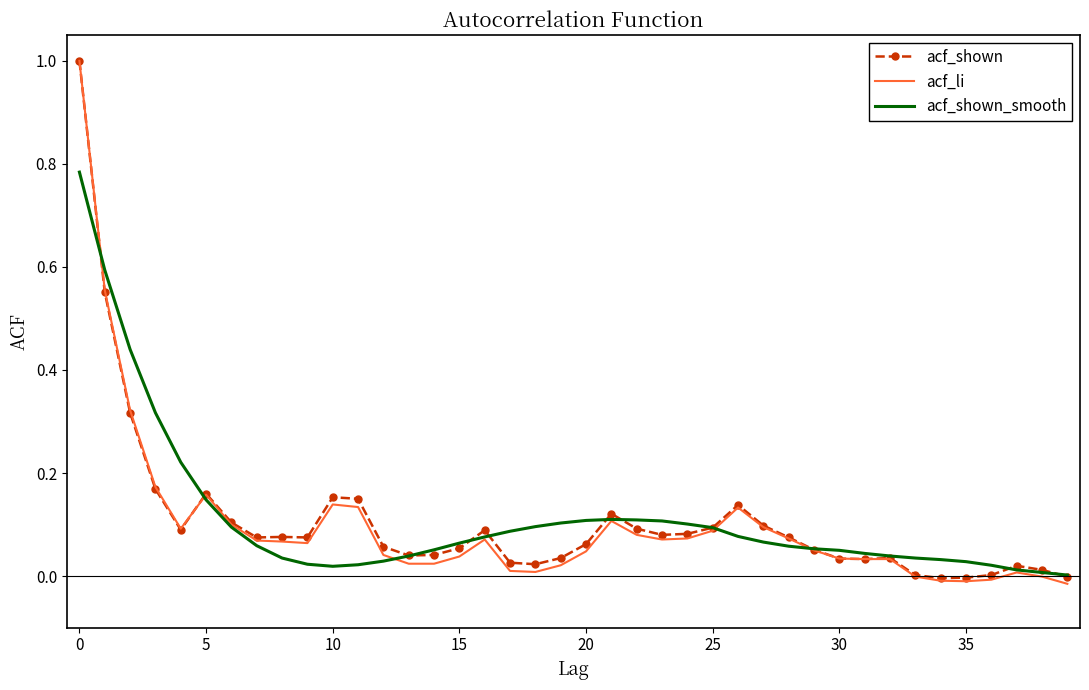

Which series has the largest range (max minus min)?

acf_li